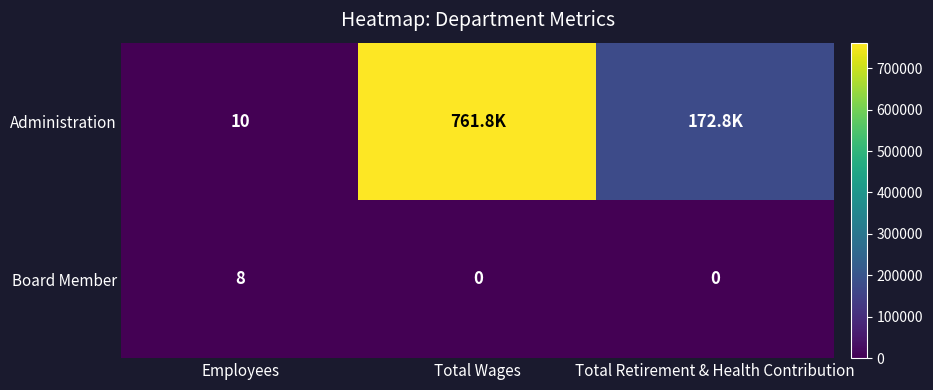

Is the value of Administration at Employees greater than the value of Board Member at Total Retirement & Health Contribution?

Yes